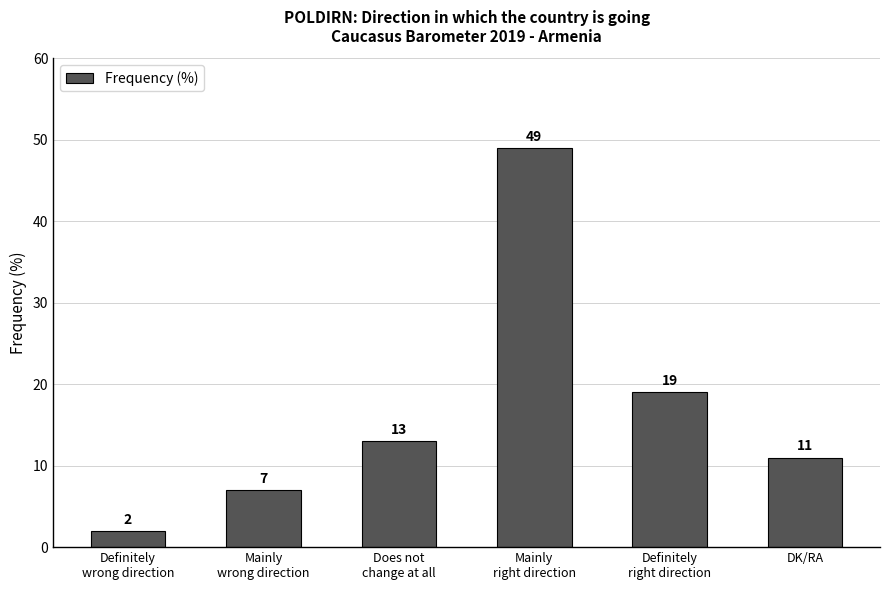

What is the label of the 2nd bar from the right?

Definitely
right direction